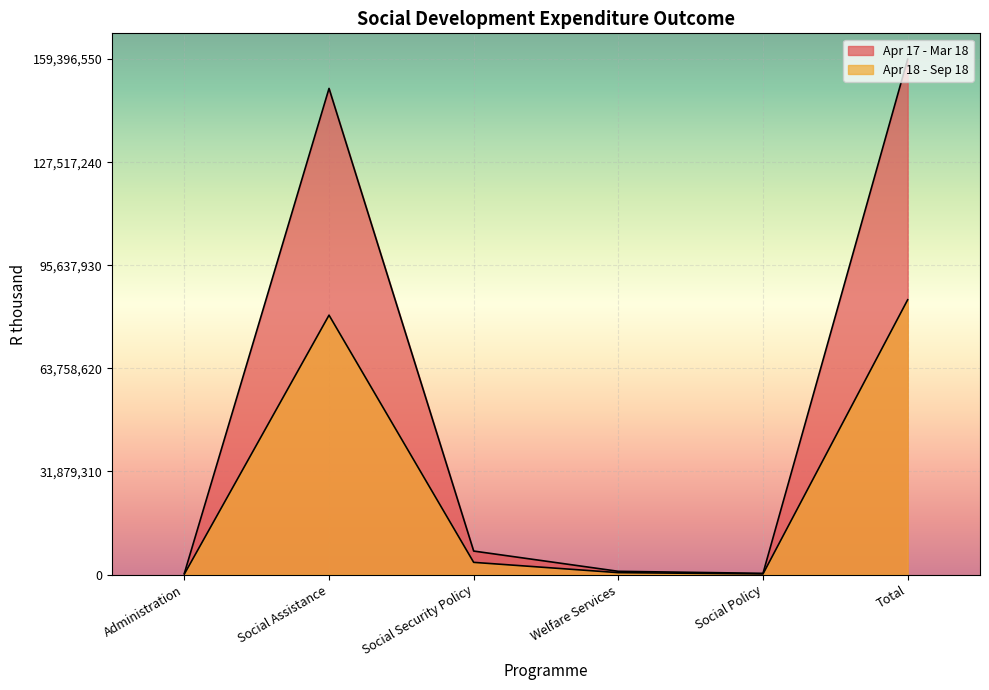

At which category does Apr 17 - Mar 18 reach its first local peak?

Social Assistance